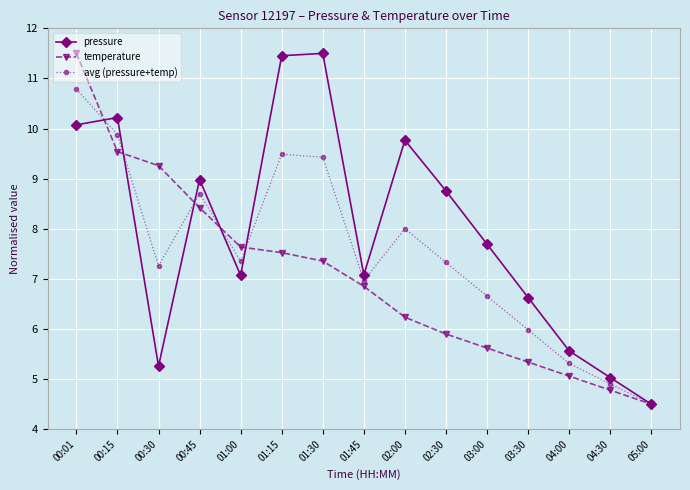

What is the label of the 10th point from the right?

01:15